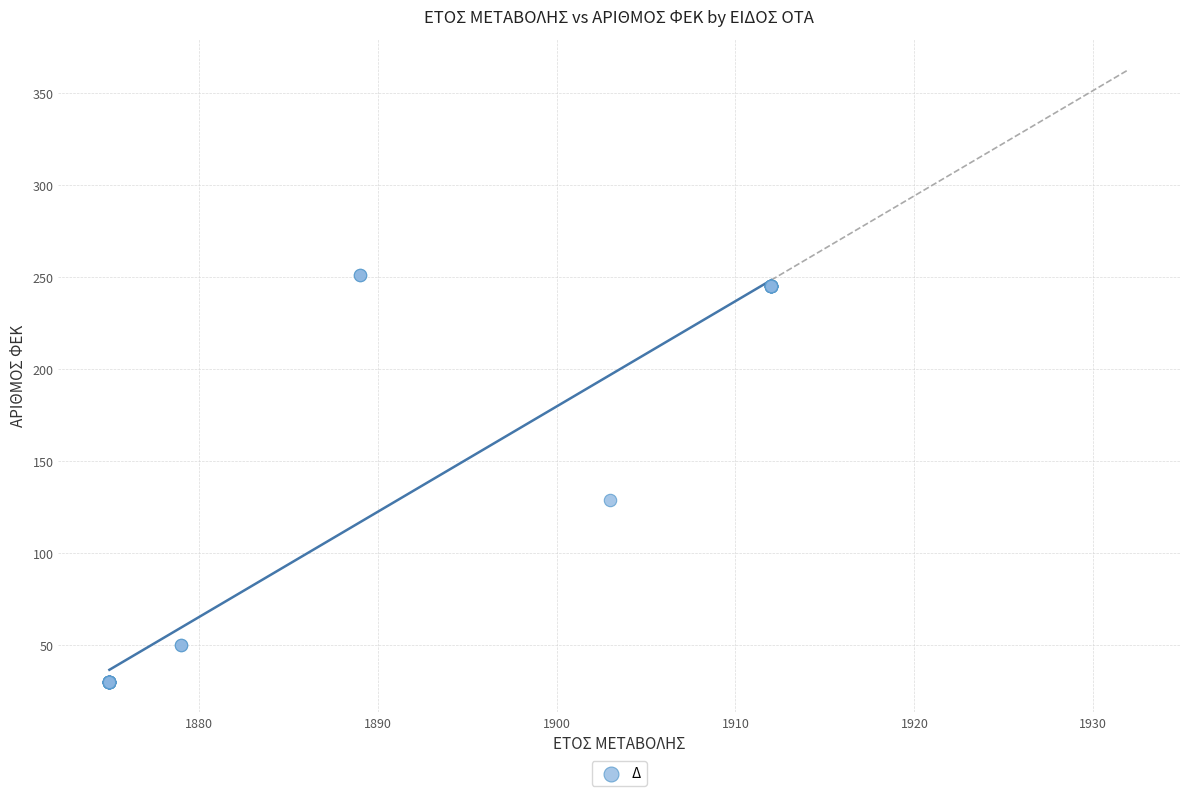

What Y value in the scatter plot is closest to 140?

129